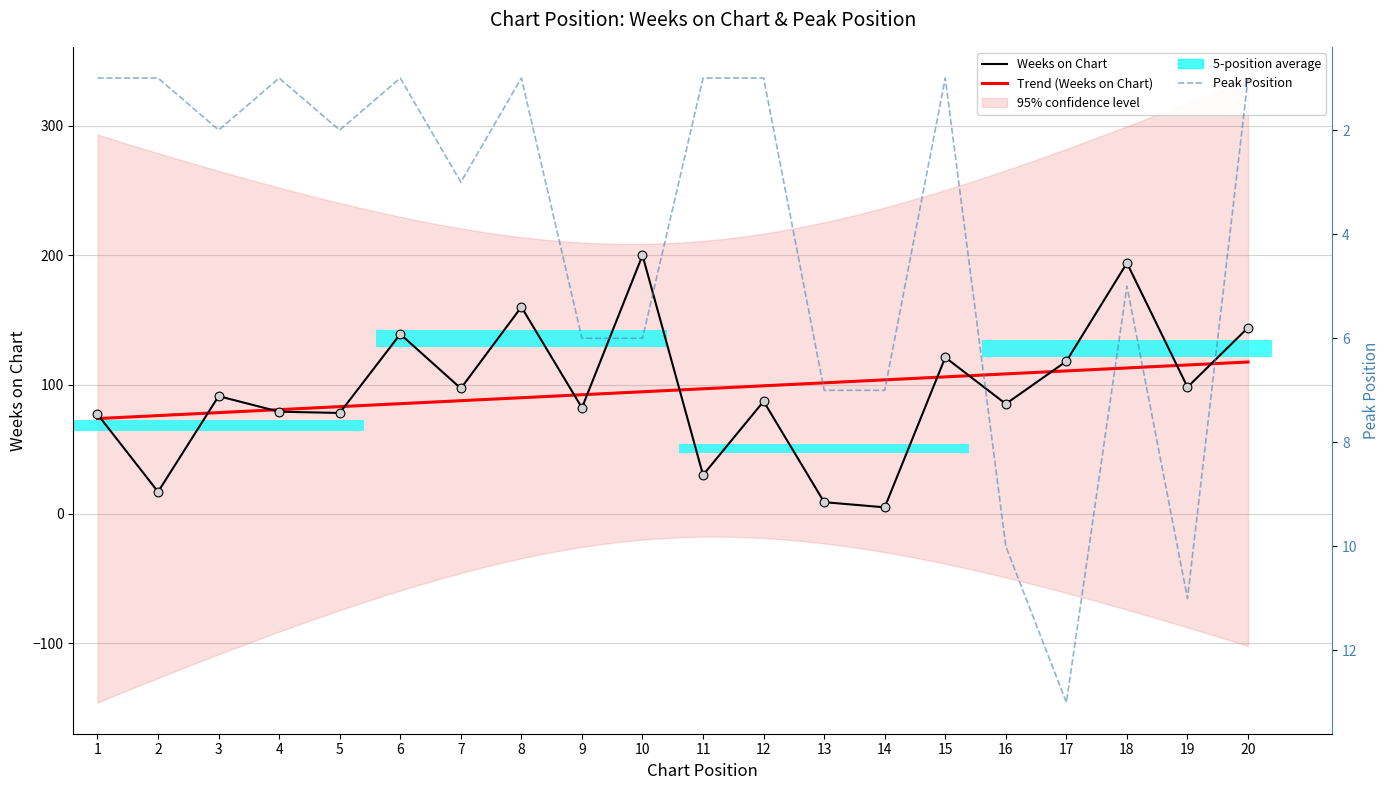

Which series contains the lowest Y value?

Peak Position